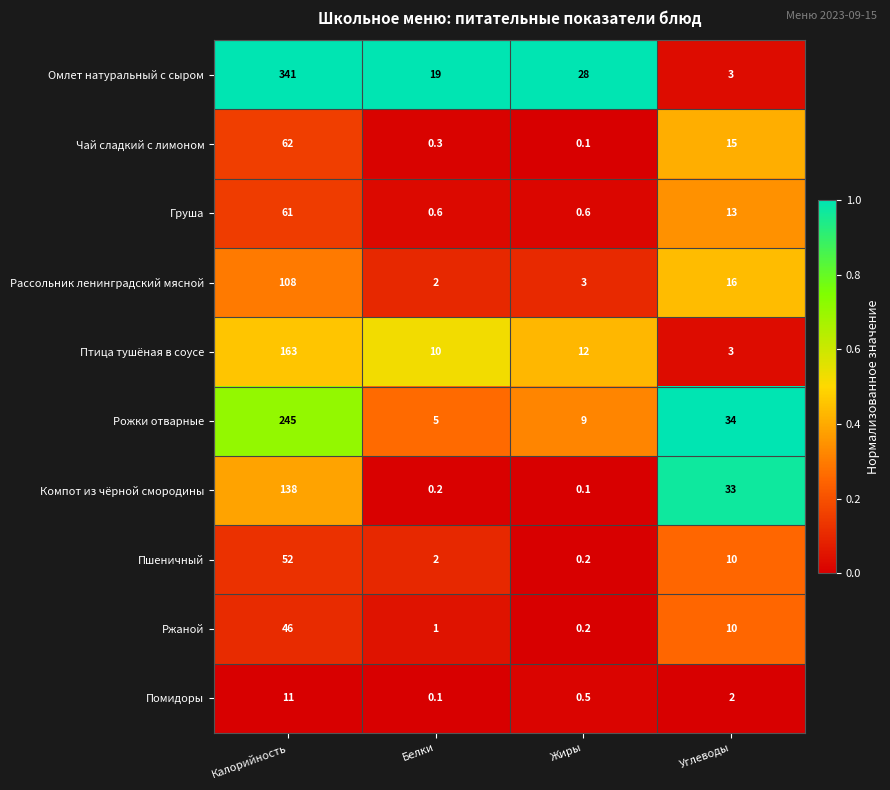

At which label does Рожки отварные first exceed 34?

Калорийность